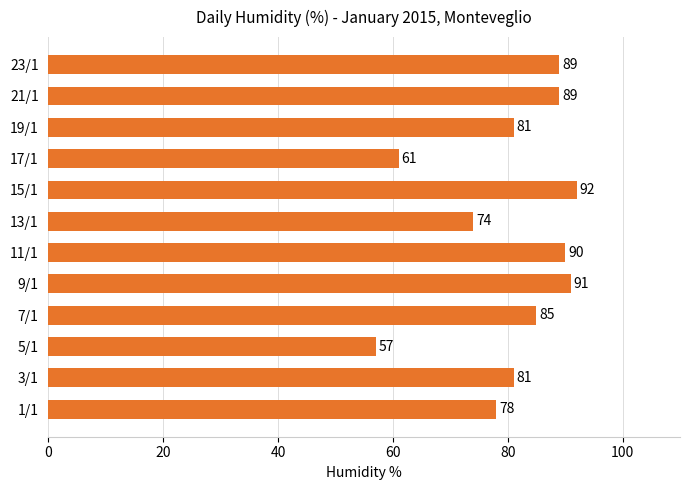

Reading bottom to top, list all the values displayed in this chart.

1/1=78	3/1=81	5/1=57	7/1=85	9/1=91	11/1=90	13/1=74	15/1=92	17/1=61	19/1=81	21/1=89	23/1=89